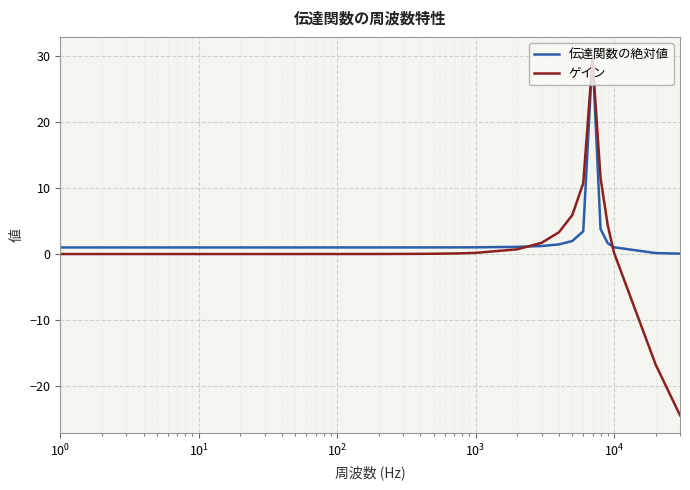

Which series has the largest range (max minus min)?

ゲイン